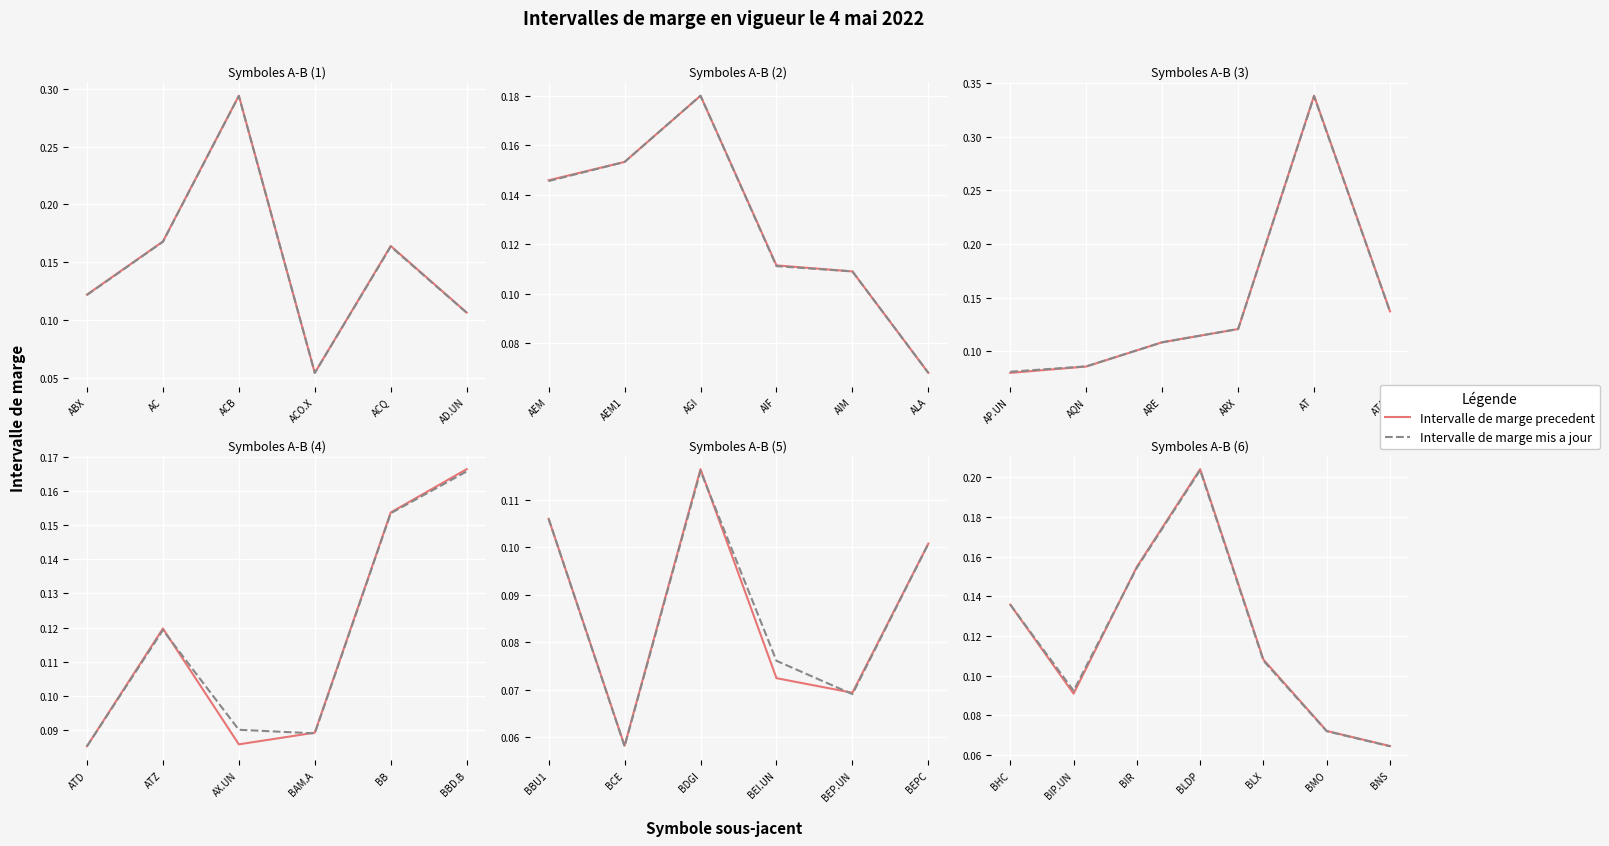

How many times do Intervalle de marge precedent and Intervalle de marge mis a jour cross each other?

2